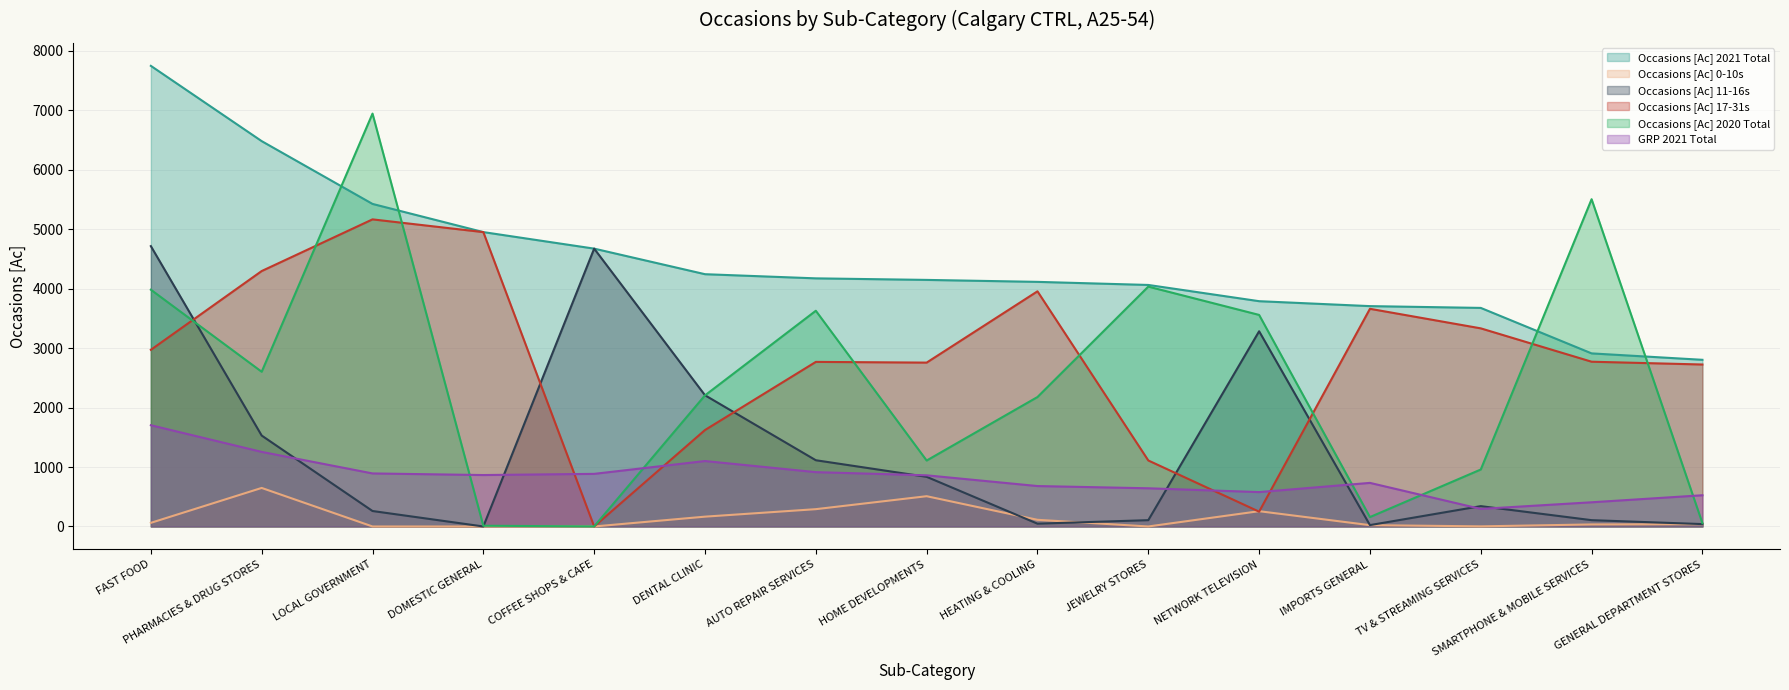

Which has a higher value, HOME DEVELOPMENTS or FAST FOOD?

FAST FOOD